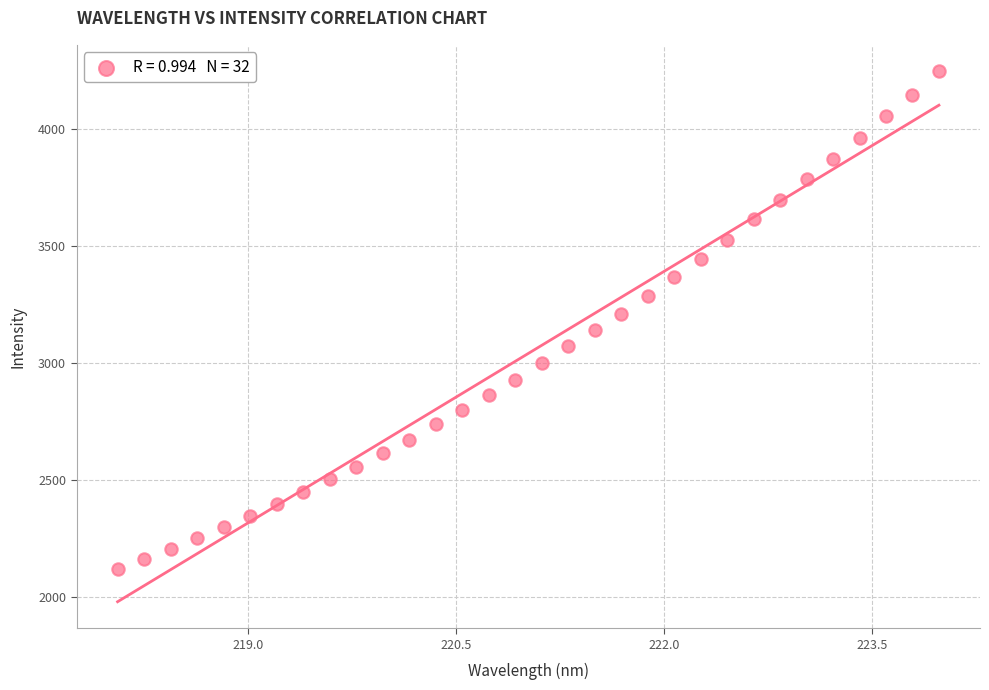

What is the range of X values (max minus min)?

5.9